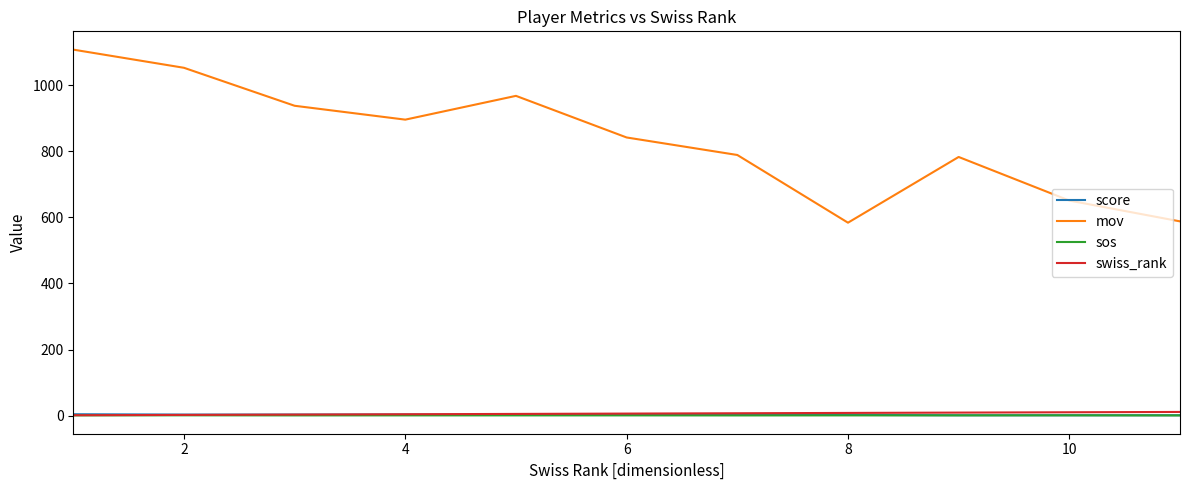

True or false: mov and swiss_rank cross at least once.

False